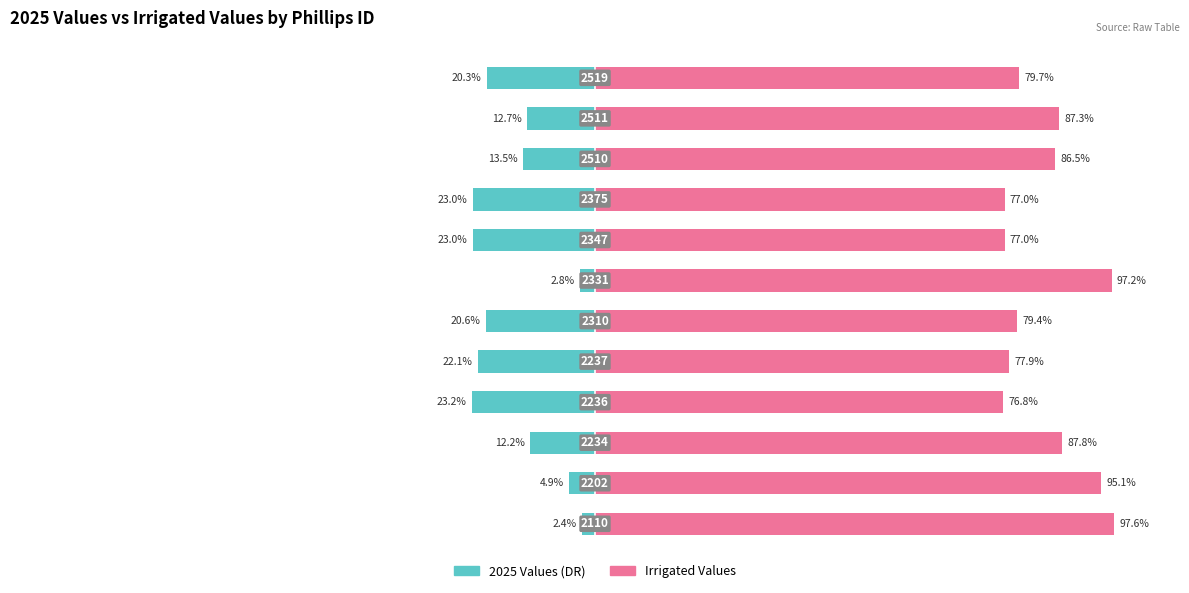

The 2025 Values (DR) series shows -11.6 at 50. True or false?

False